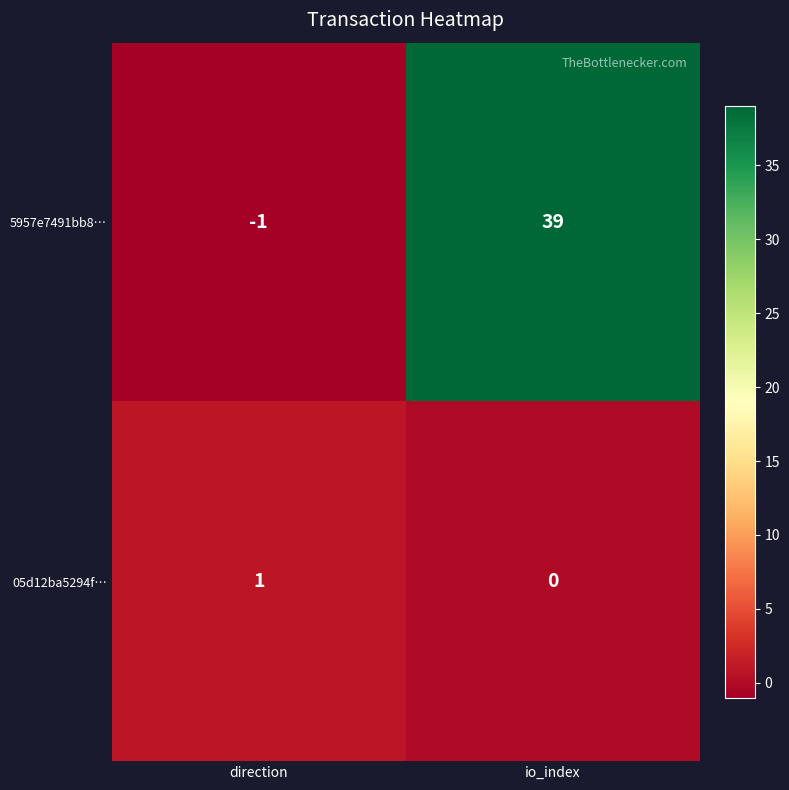

What is the sum of all 5957e7491bb8… values?

38